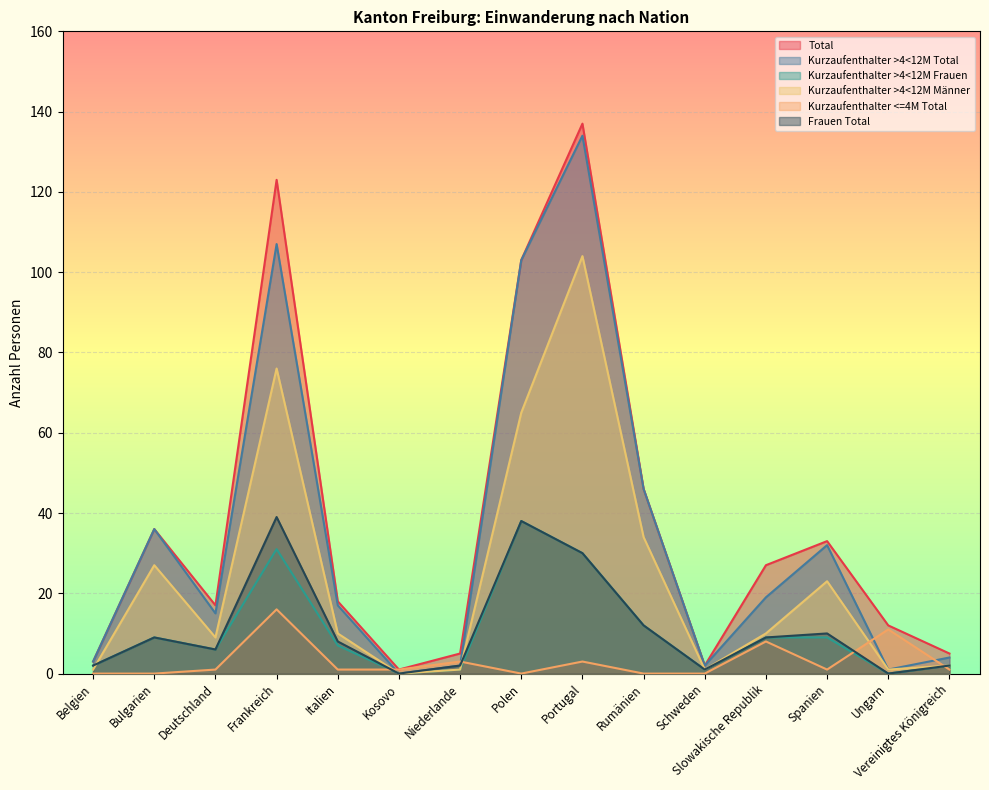

At which category does the chart reach its peak across all series?

Portugal